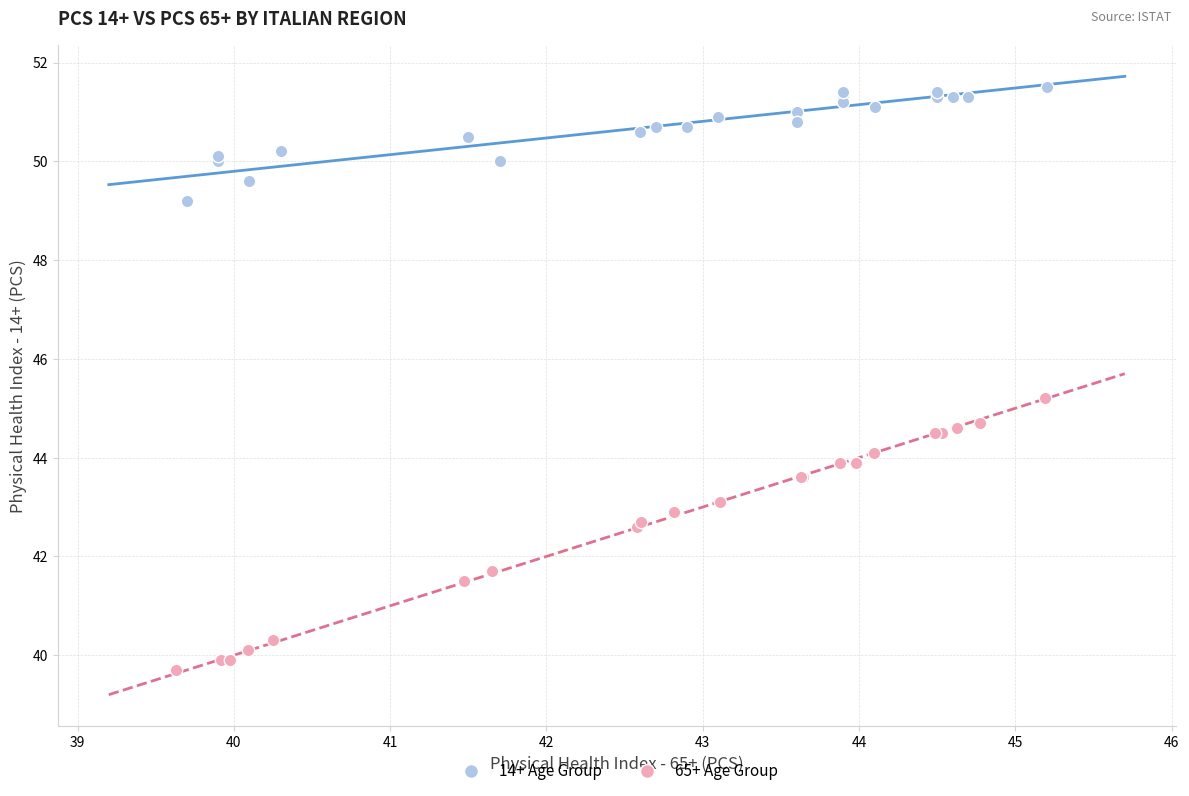

Which series has the largest Y range (max minus min)?

65+ Age Group